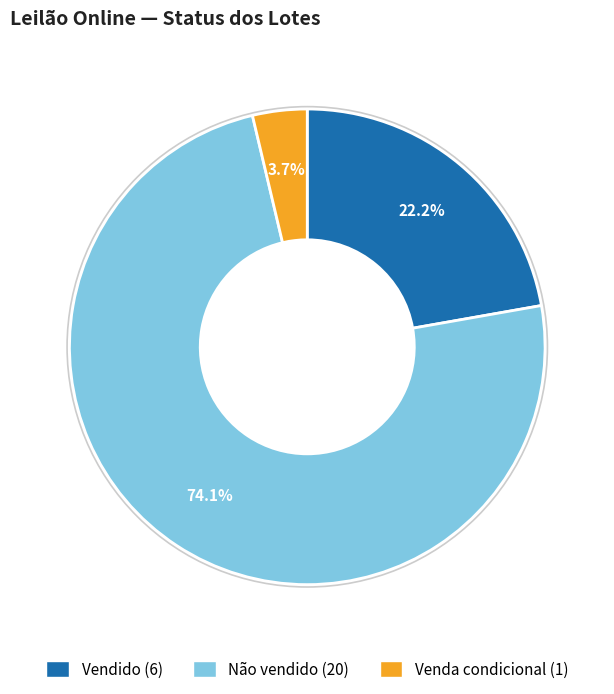

Which category has the biggest portion of the pie?

Não vendido